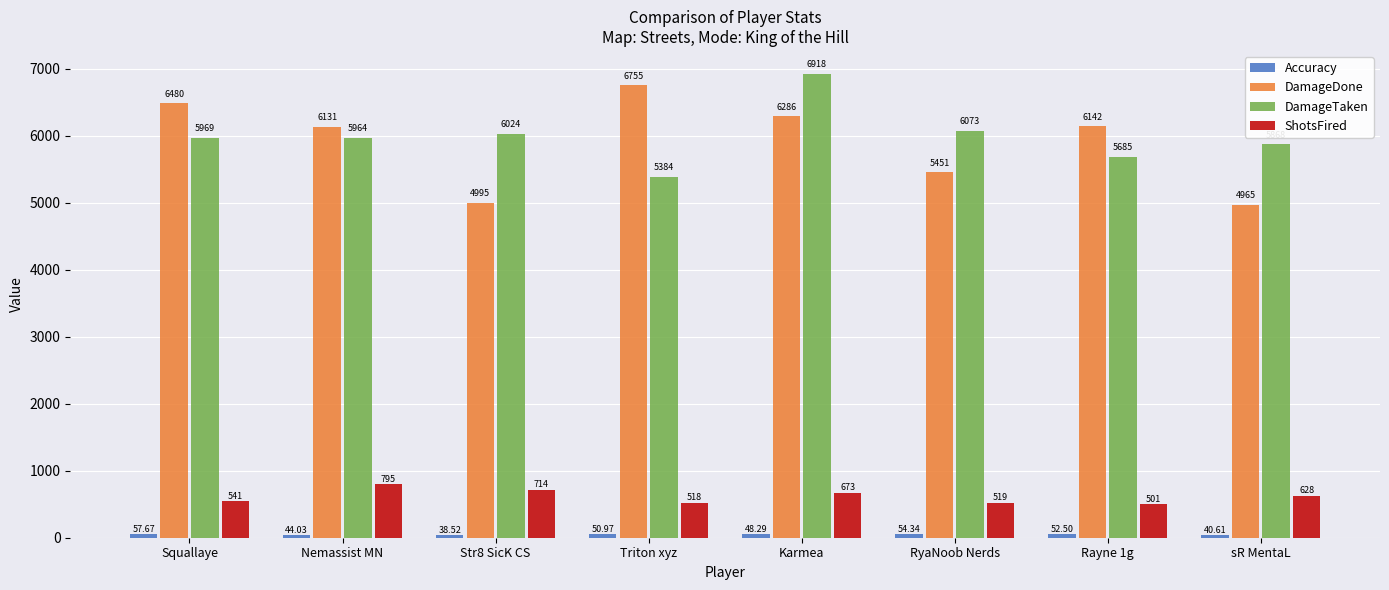

At which label does DamageTaken reach its peak?

Karmea